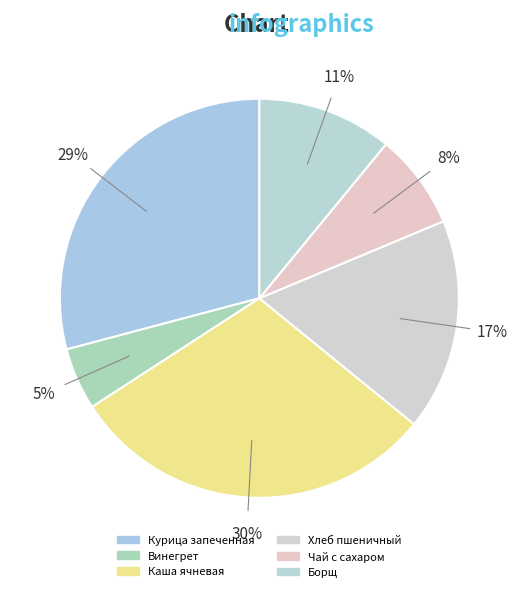

Rank the categories by value from lowest to highest.

Винегрет, Чай с сахаром, Борщ, Хлеб пшеничный, Курица запеченная, Каша ячневая